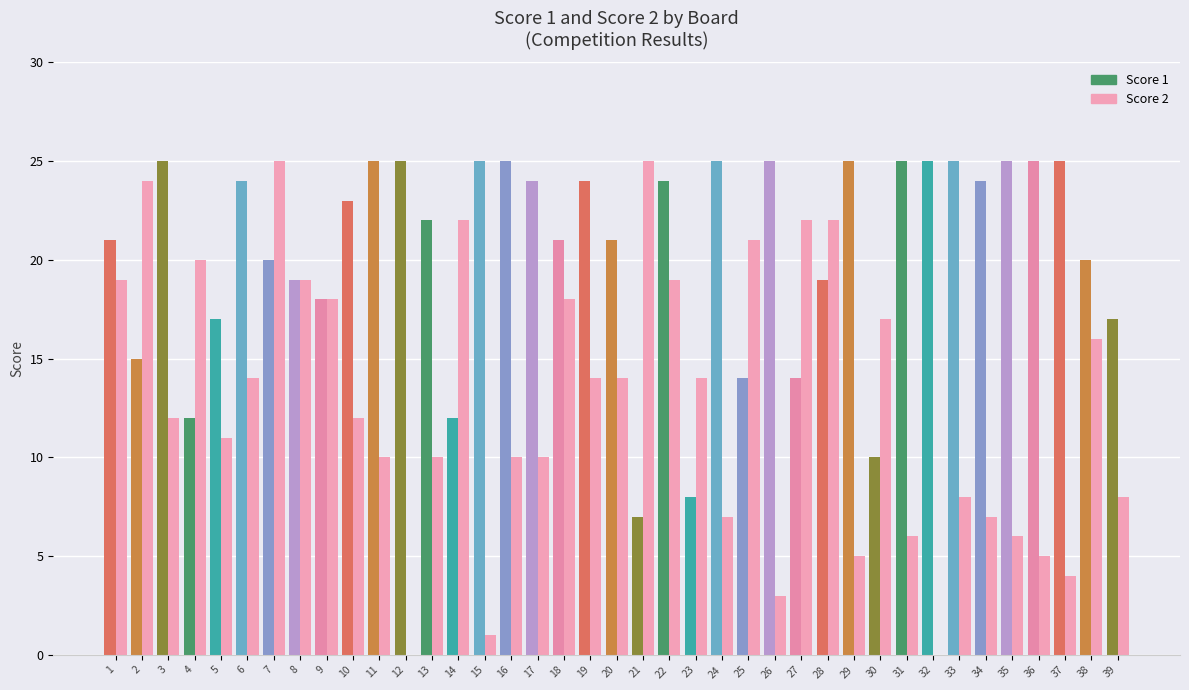

Are the bars grouped side by side (vs. stacked)?

Yes